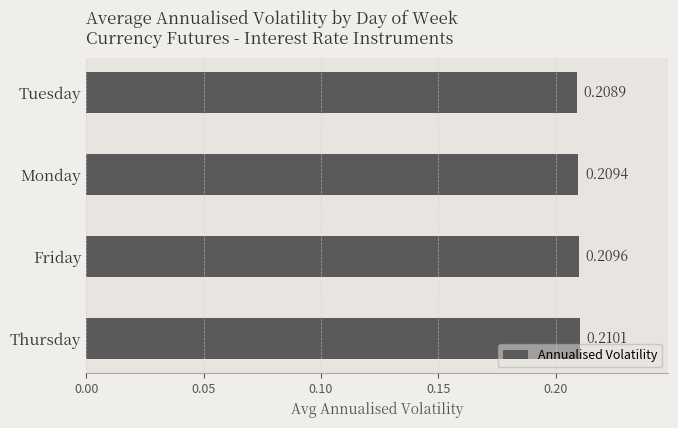

At which label is the value closest to 0?

Tuesday